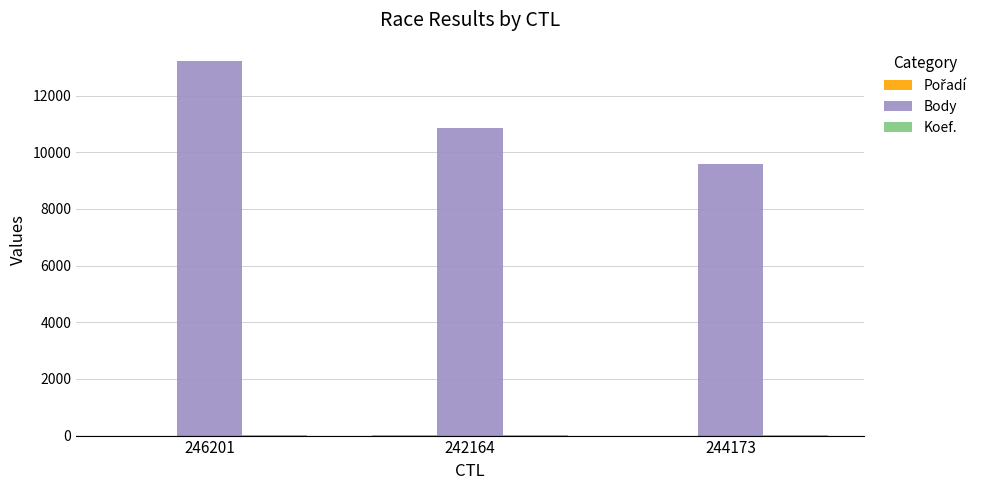

Is it true that Body equals 4691 at 242164?

False